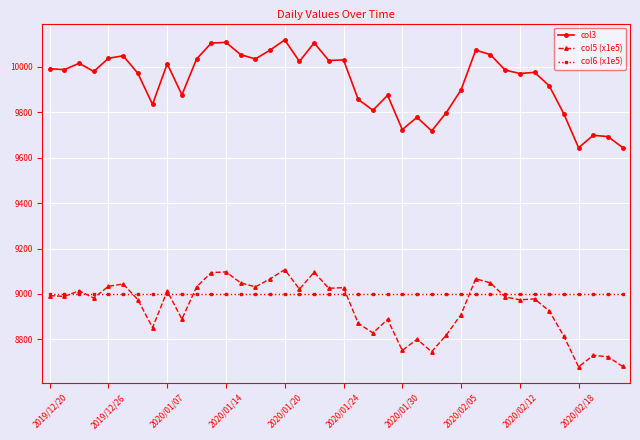

Which series has the widest spread of values?

col3